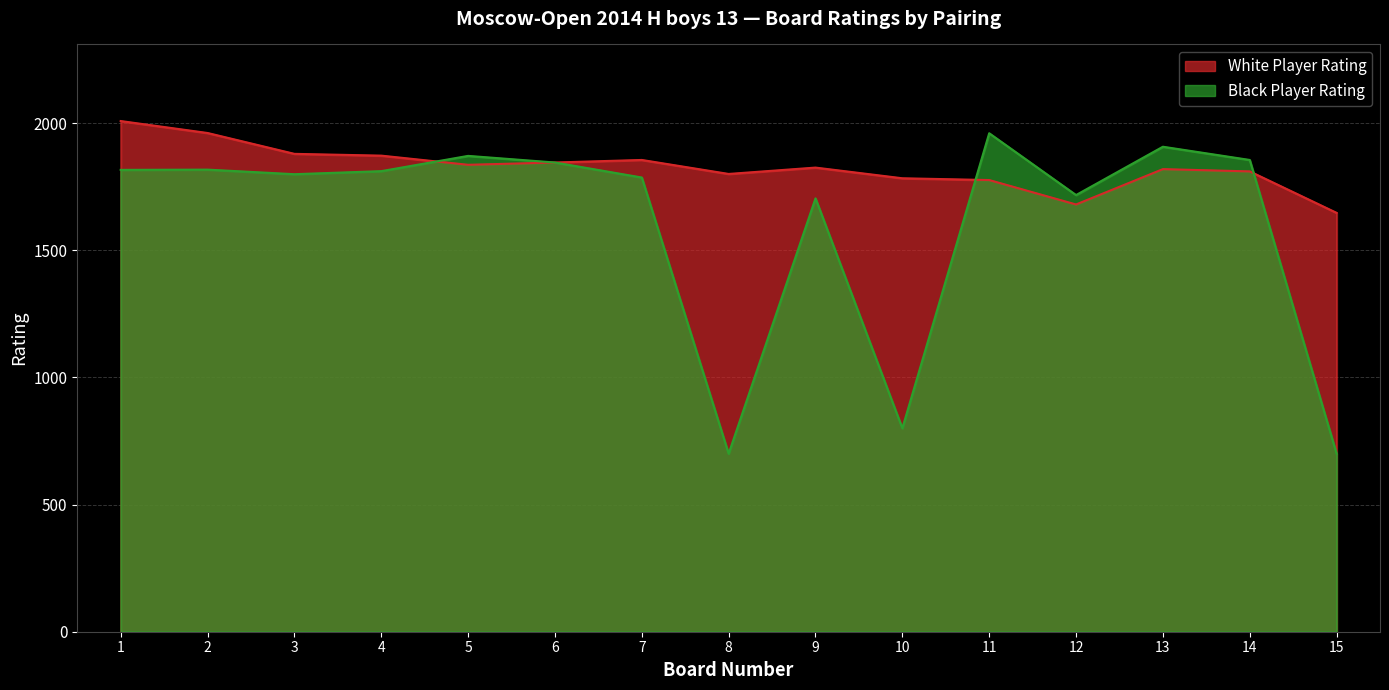

What is the difference between the Black Rating values at 15 and 12?

1017